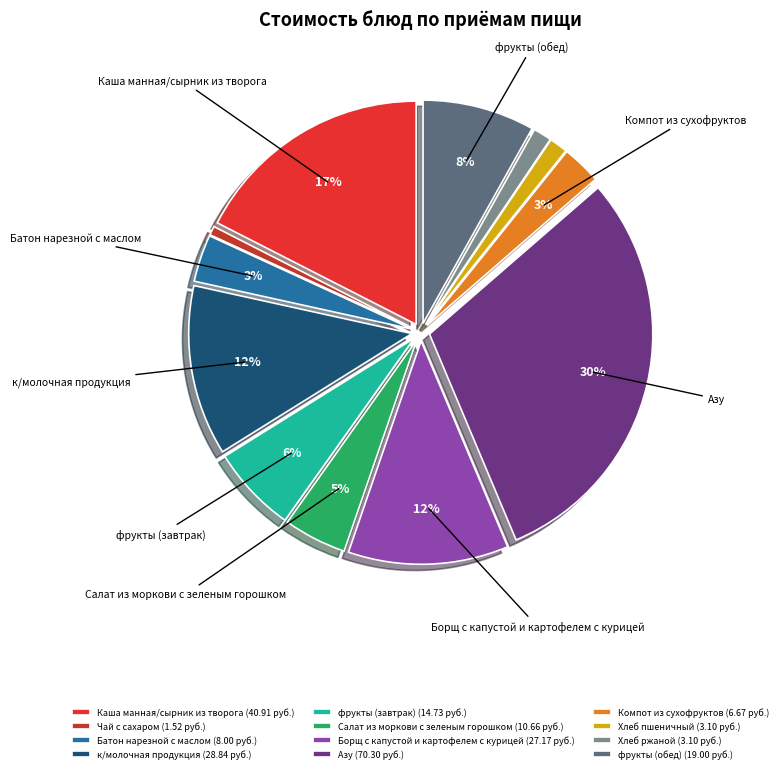

To the nearest percent, what is the average slice percentage?

8%